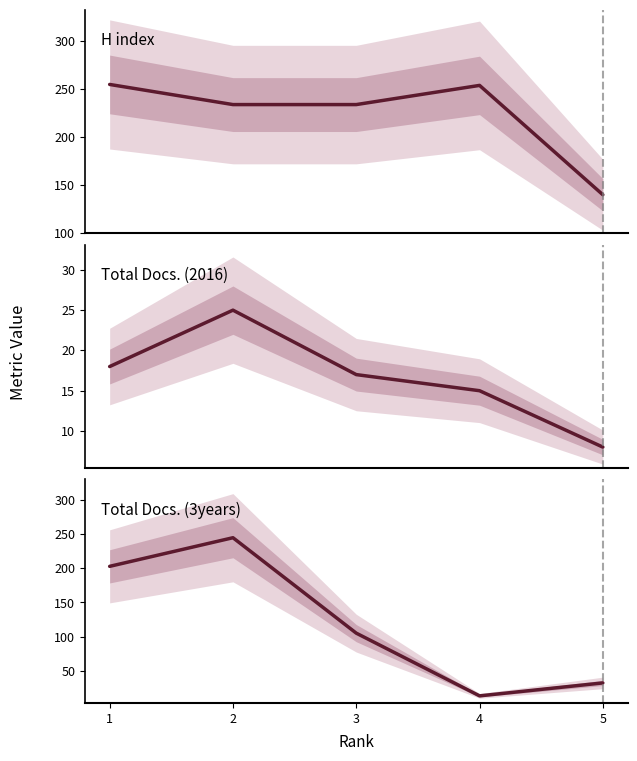

Is the value of Total Docs. (2016) at 5 greater than the value of H index at 3?

No